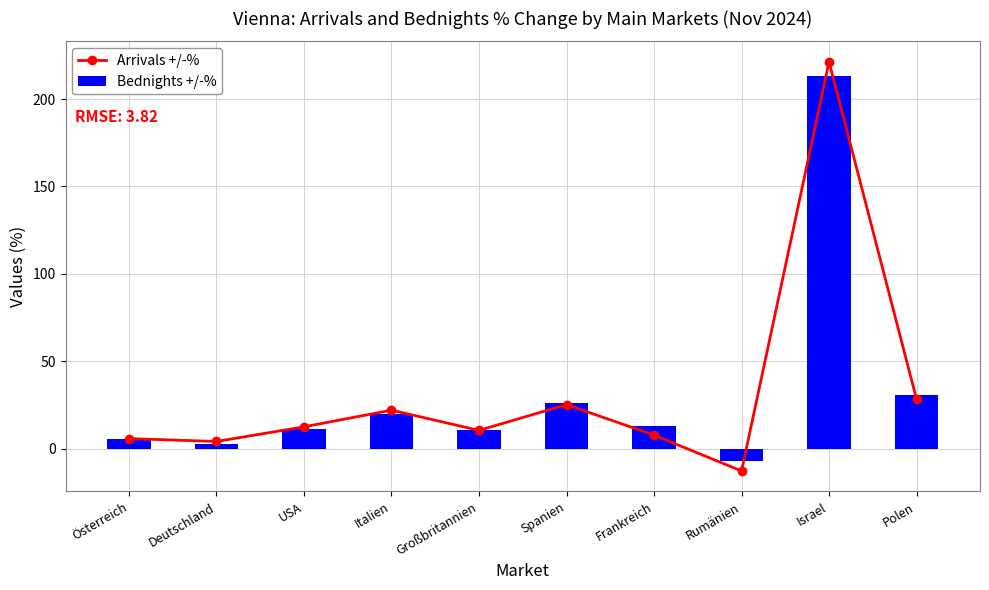

What is the difference between the maximum and minimum values in the Bednights +/-% series?

220.0